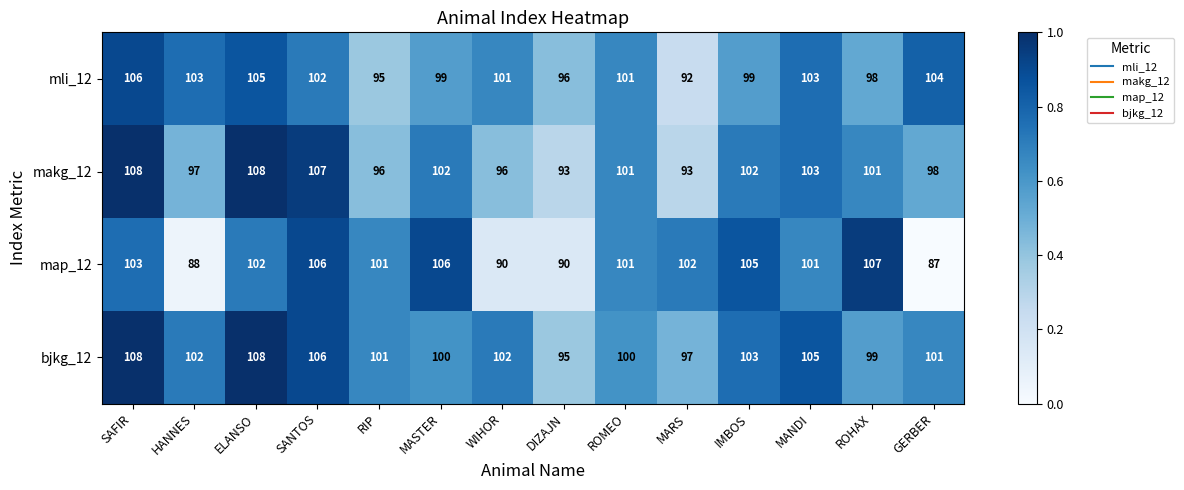

Between DIZAJN and ROHAX, which series saw the biggest shift?

map_12